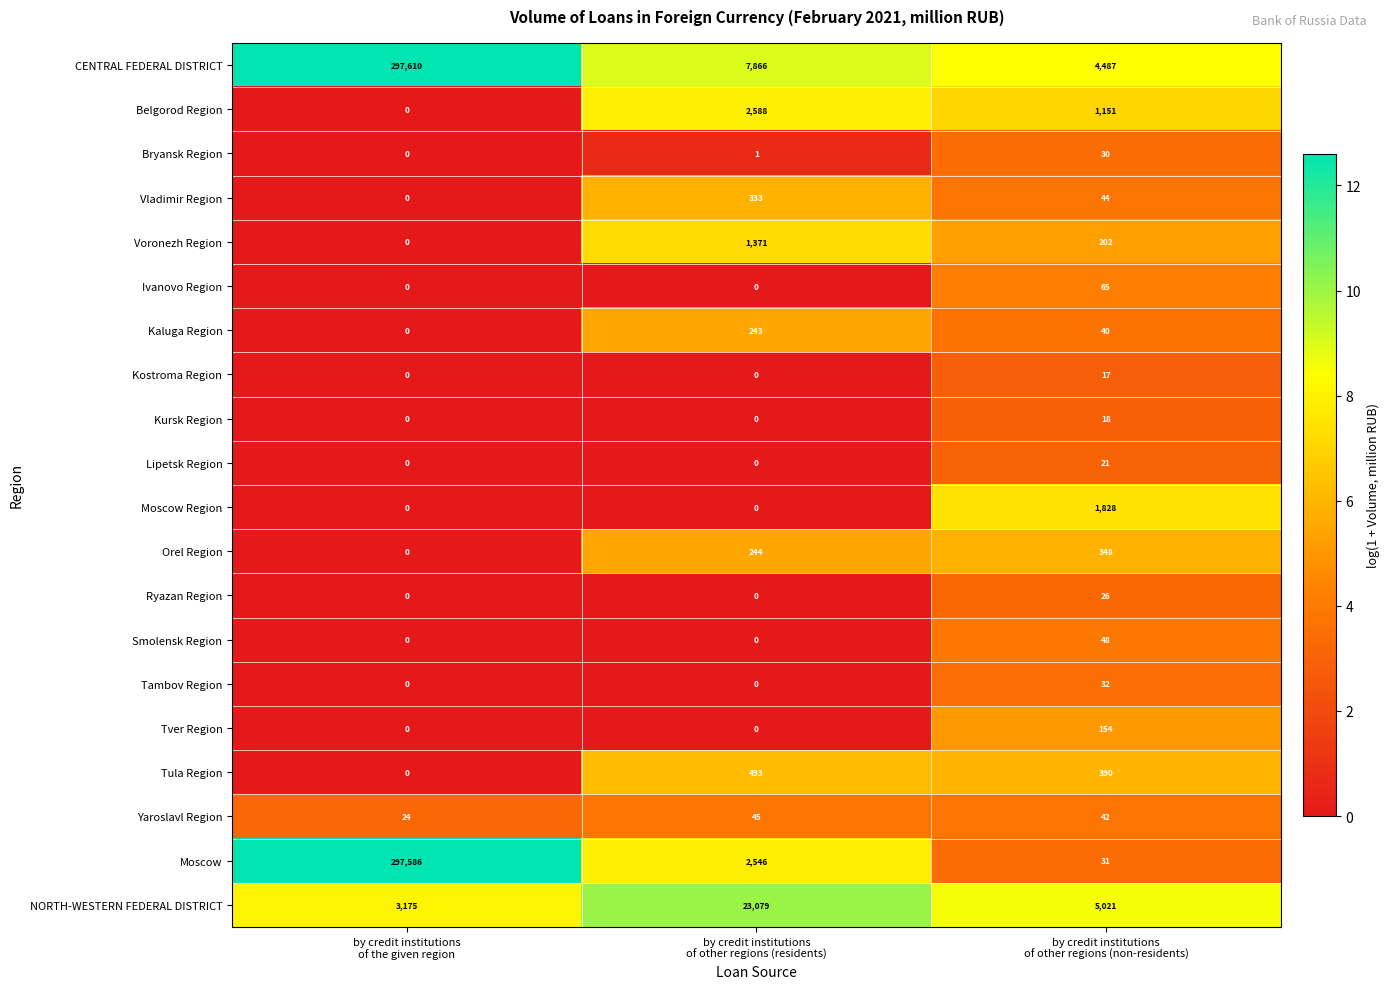

At by credit institutions
of other regions (non-residents), list the series in order from largest to smallest.

NORTH-WESTERN FEDERAL DISTRICT, CENTRAL FEDERAL DISTRICT, Moscow Region, Belgorod Region, Tula Region, Orel Region, Voronezh Region, Tver Region, Ivanovo Region, Smolensk Region, Vladimir Region, Yaroslavl Region, Kaluga Region, Tambov Region, Moscow, Bryansk Region, Ryazan Region, Lipetsk Region, Kursk Region, Kostroma Region